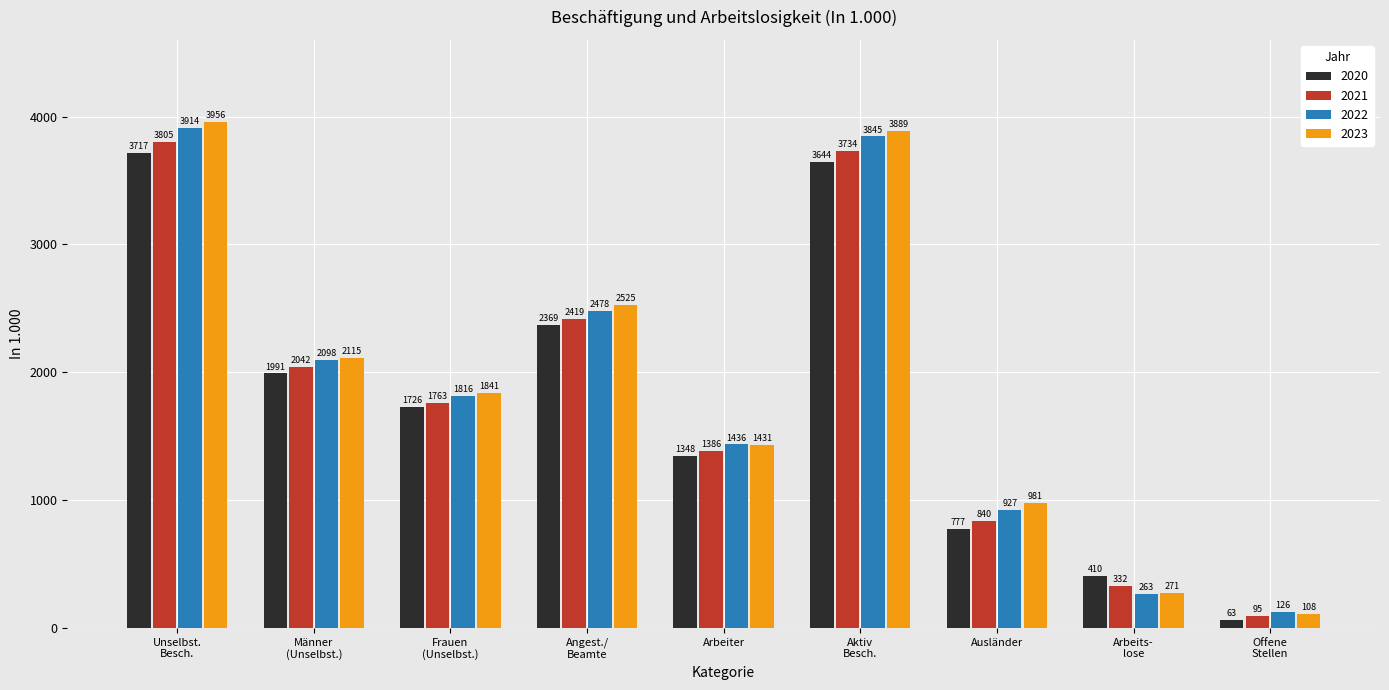

How many data points does each series have?

9